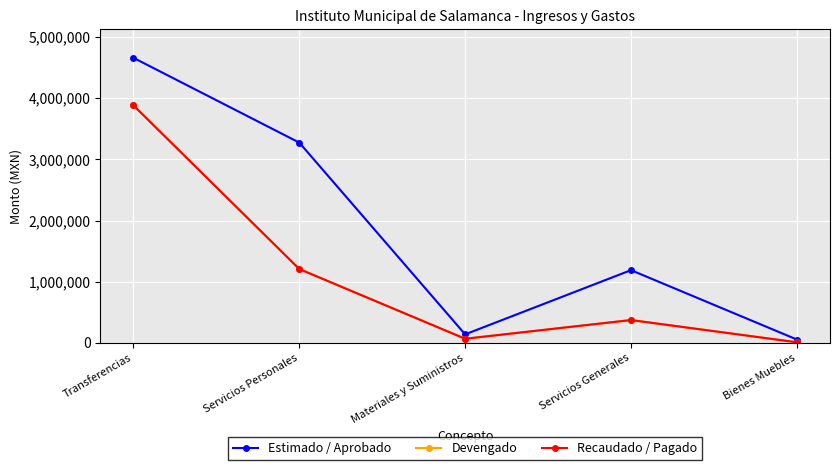

In Devengado, how many points are higher than both neighbors (excluding endpoints)?

1